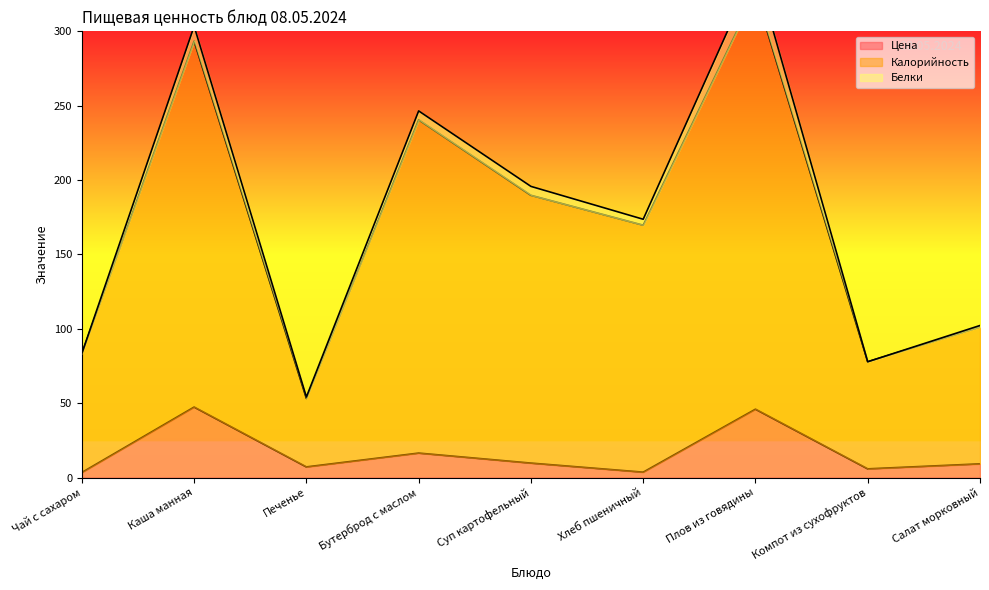

True or false: Калорийность and Цена intersect in this chart.

False